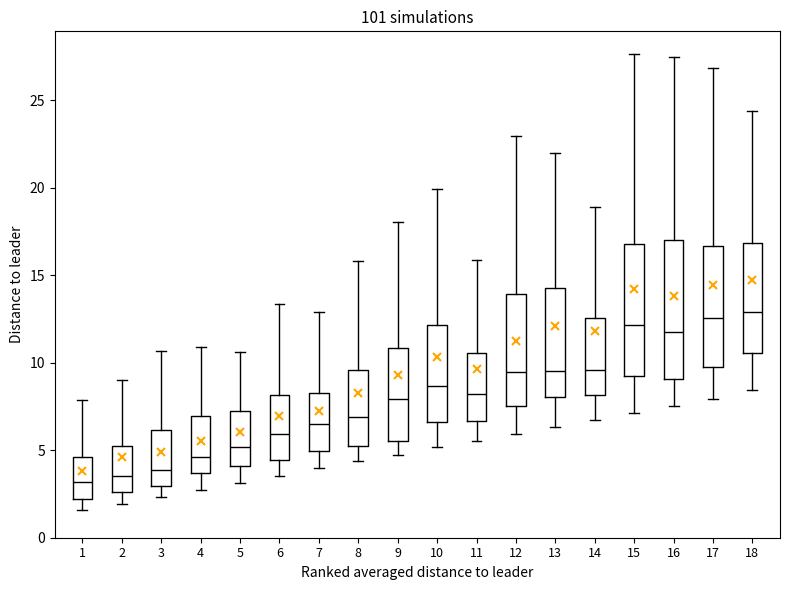

Where does the upper whisker of the box at x = 16 end on the y-axis? The values are not printed on the chart, so give them approximately, as read against the axis.

27.5